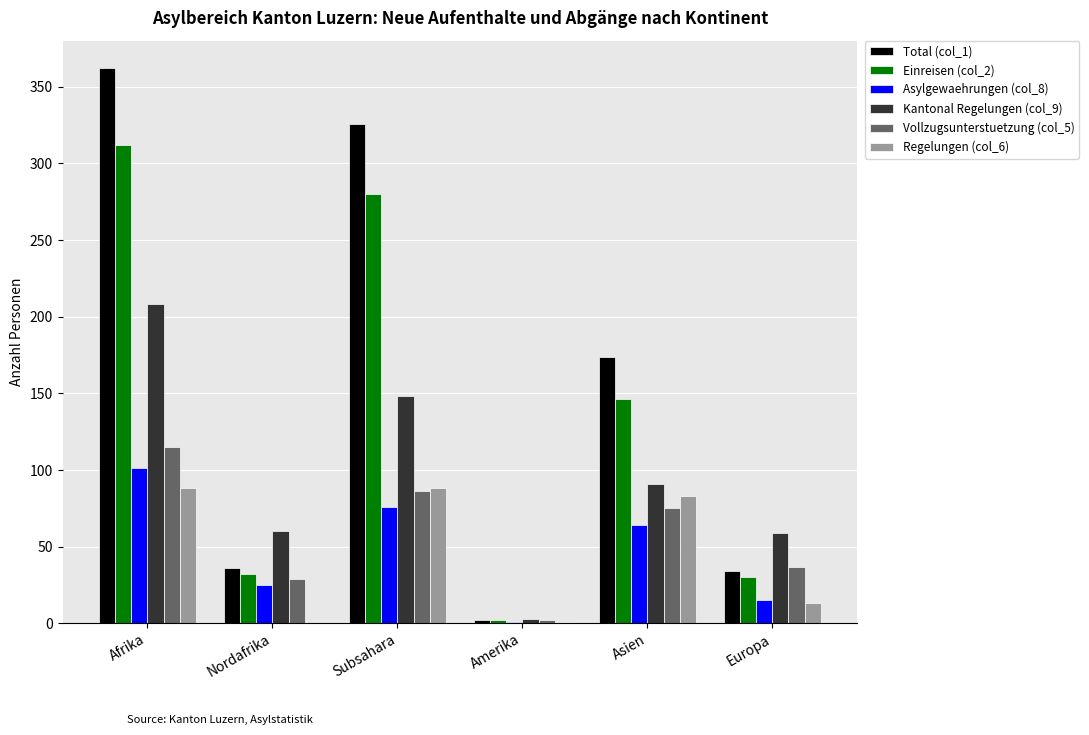

At which category is the sum across all series the highest?

Afrika